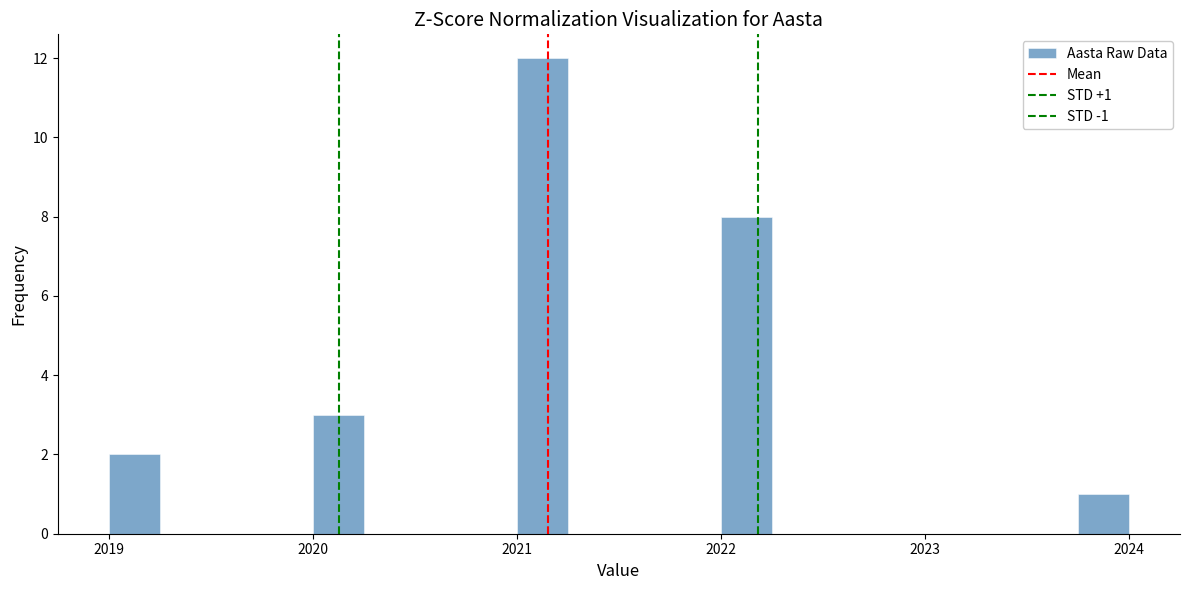

Read against the x-axis, roughly where is the centre of the tallest bar?

2021.1